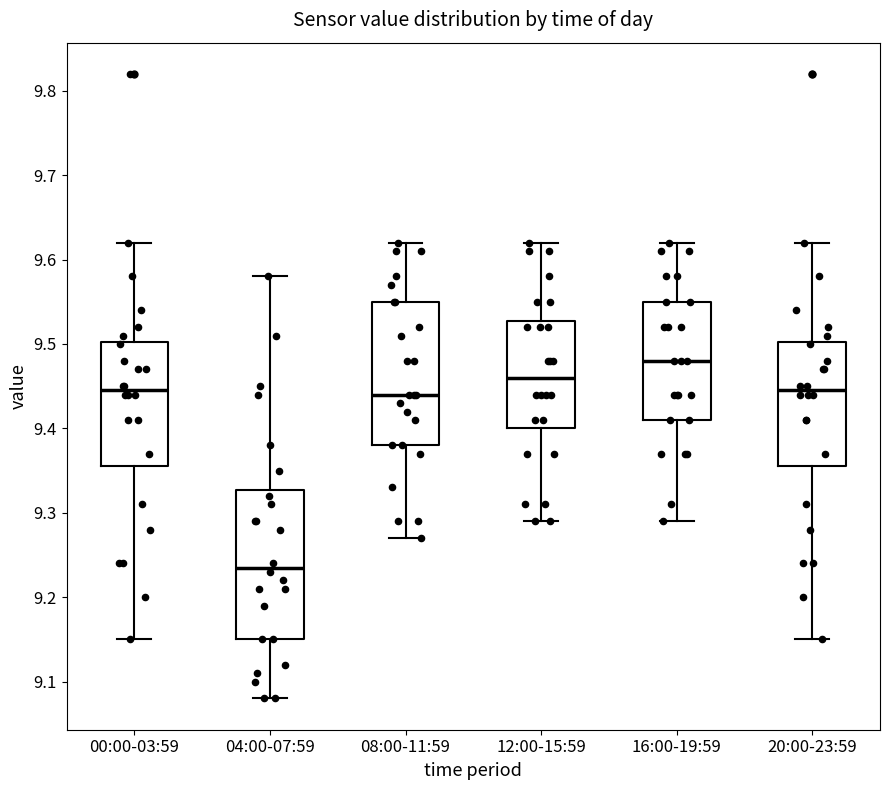

Reading left to right, transcribe this box plot: for each box, give where its median line is, the range the box spans, and where its two whiskers end, as read against the y-axis. The values are not printed on the chart, so give them approximately, as read against the axis.

00:00-03:59: median 9.45, box 9.36 to 9.50, whiskers 9.15 to 9.62
04:00-07:59: median 9.24, box 9.15 to 9.33, whiskers 9.08 to 9.58
08:00-11:59: median 9.44, box 9.38 to 9.55, whiskers 9.27 to 9.62
12:00-15:59: median 9.46, box 9.40 to 9.53, whiskers 9.29 to 9.62
16:00-19:59: median 9.48, box 9.41 to 9.55, whiskers 9.29 to 9.62
20:00-23:59: median 9.45, box 9.36 to 9.50, whiskers 9.15 to 9.62